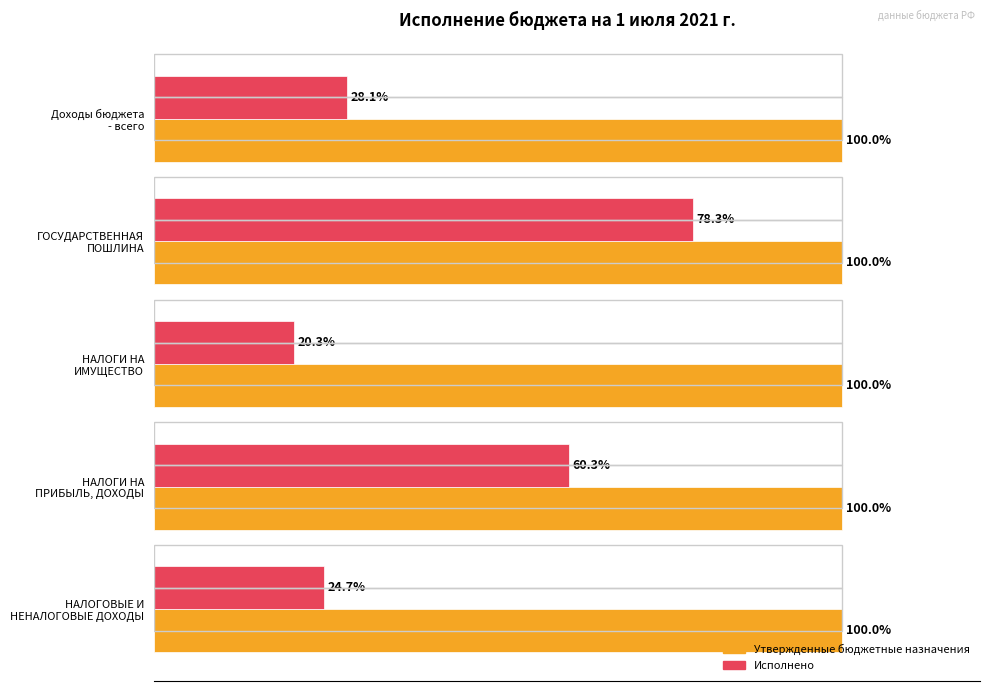

Where is Исполнено nearest to the value 49?

НАЛОГИ НА
ПРИБЫЛЬ, ДОХОДЫ